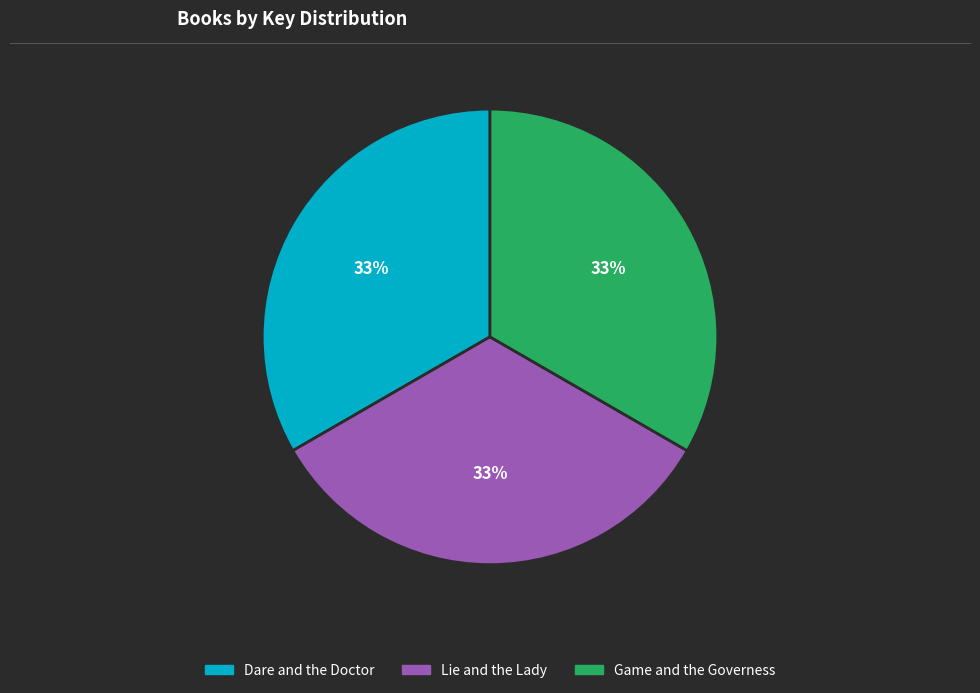

True or false: Dare and the Doctor accounts for 33% of the total.

True